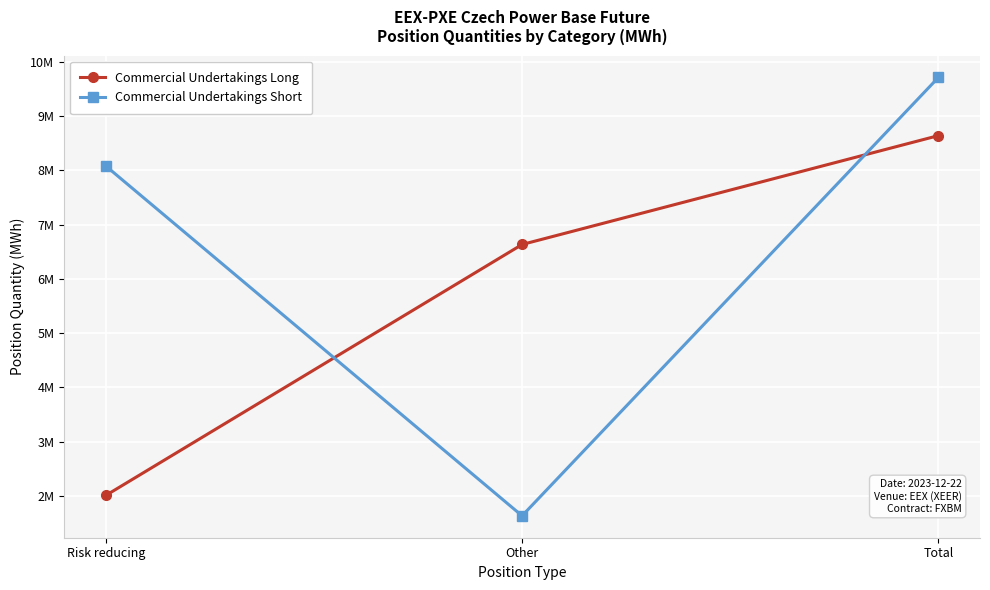

Rank the series by their maximum value, from lowest to highest.

Commercial Undertakings Long, Commercial Undertakings Short